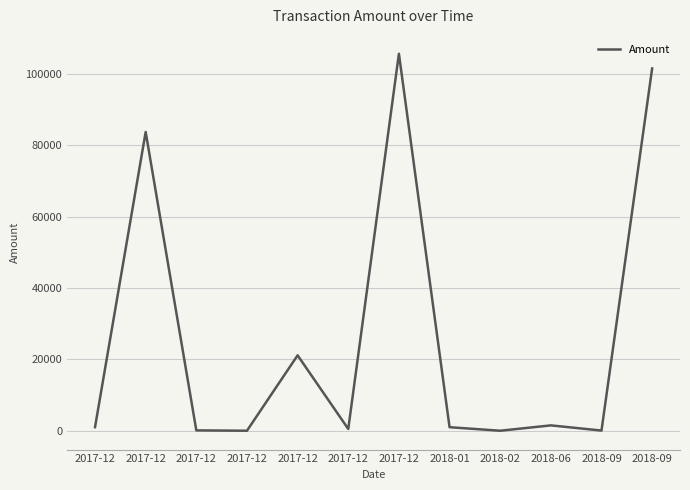

How many lines are shown in the chart?

1